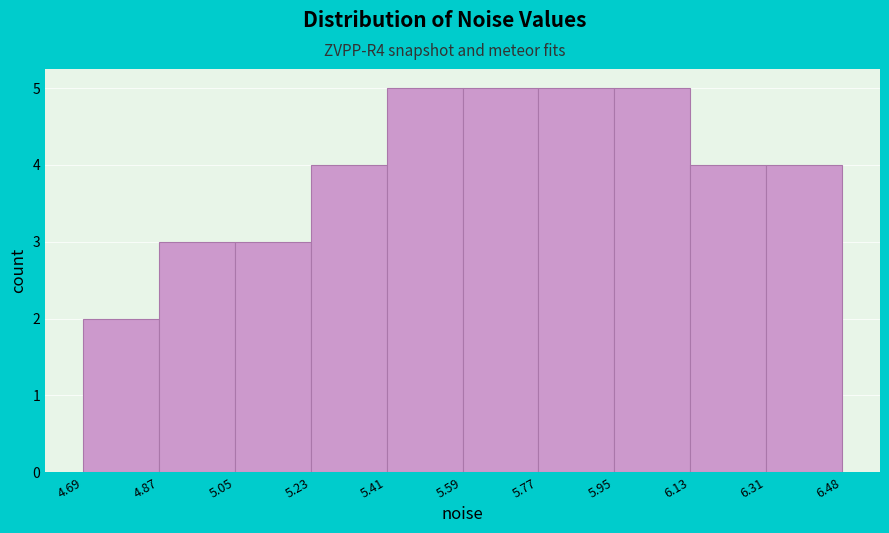

Reading left to right, transcribe this chart: for each bar, give the range it covers on the x-axis and its height. The values are not printed on the chart, so give them approximately, as read against the axis.

4.69 to 4.87: 2
4.87 to 5.05: 3
5.05 to 5.23: 3
5.23 to 5.41: 4
5.41 to 5.59: 5
5.59 to 5.77: 5
5.77 to 5.95: 5
5.95 to 6.13: 5
6.13 to 6.31: 4
6.31 to 6.48: 4